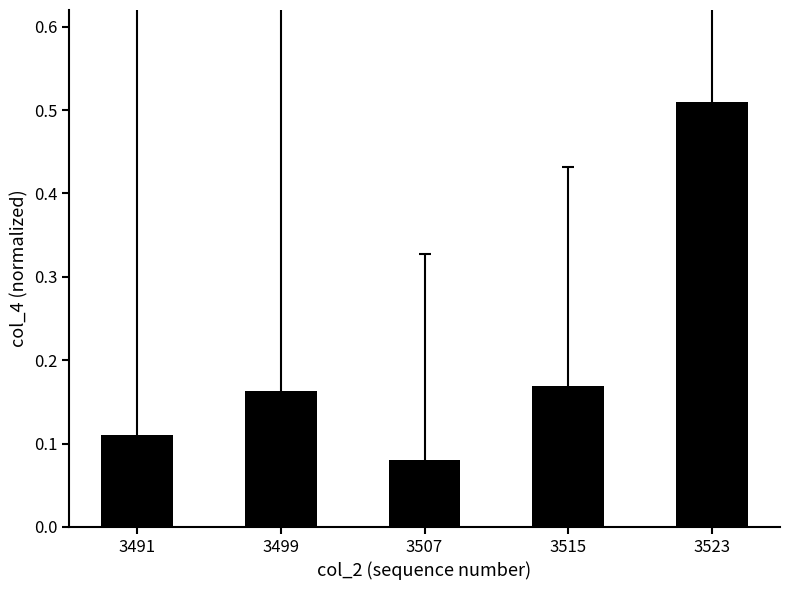

Which label corresponds to the smallest value in the chart?

3507